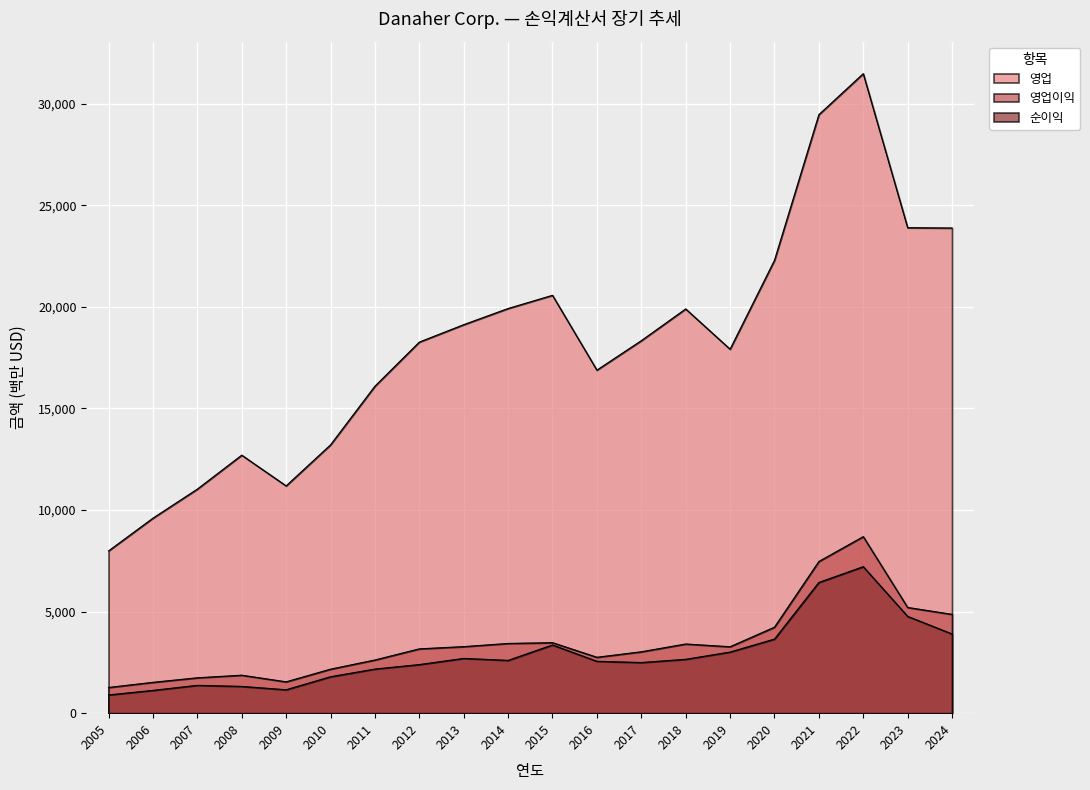

What value does the 영업이익 series have at 2018?

3404